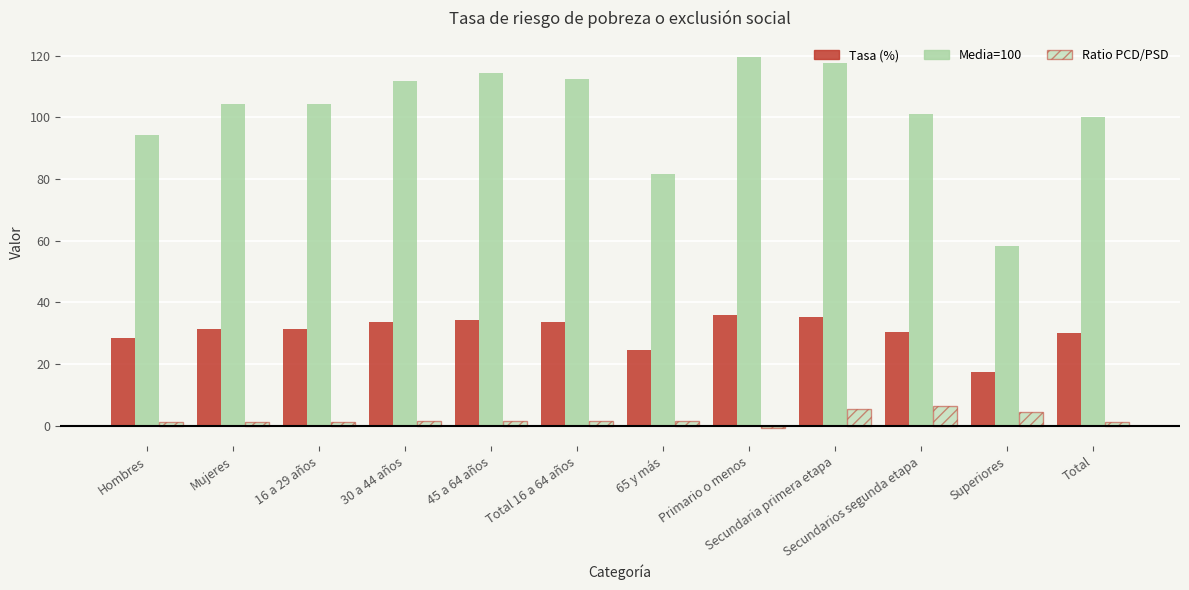

What value does the Media=100 series have at Secundaria primera etapa?

117.7